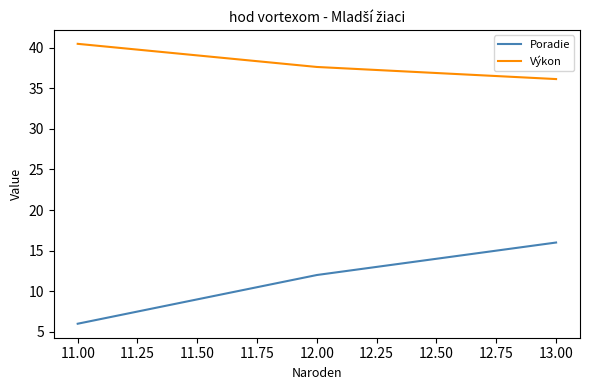

What is the minimum value shown in the chart?

6.0